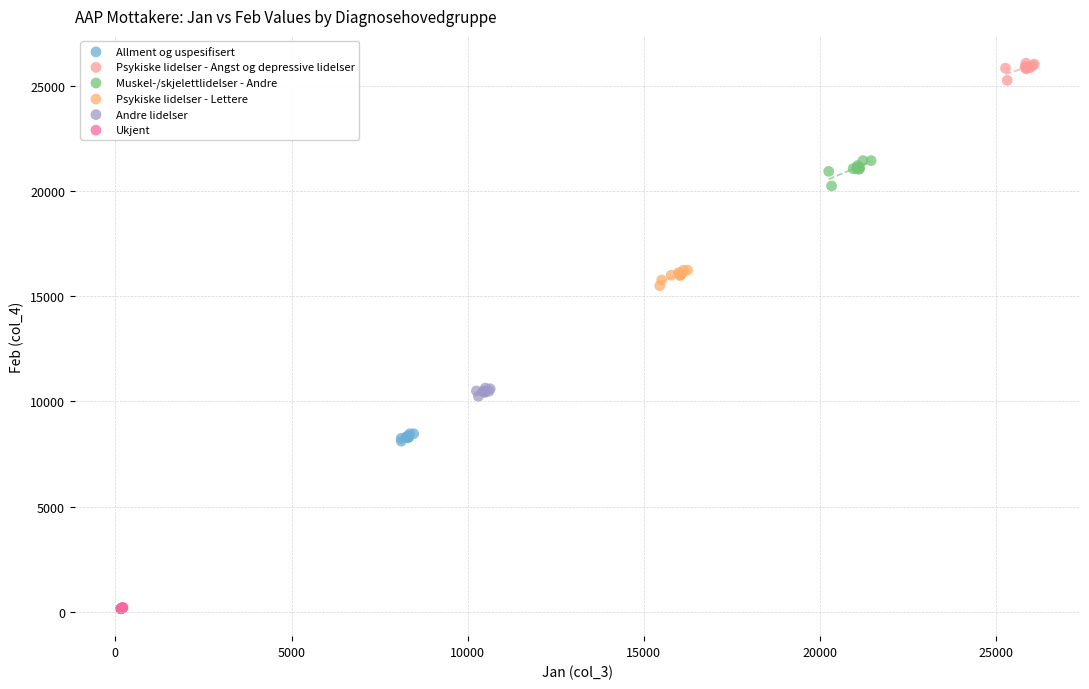

Which series contains the lowest Y value?

Ukjent